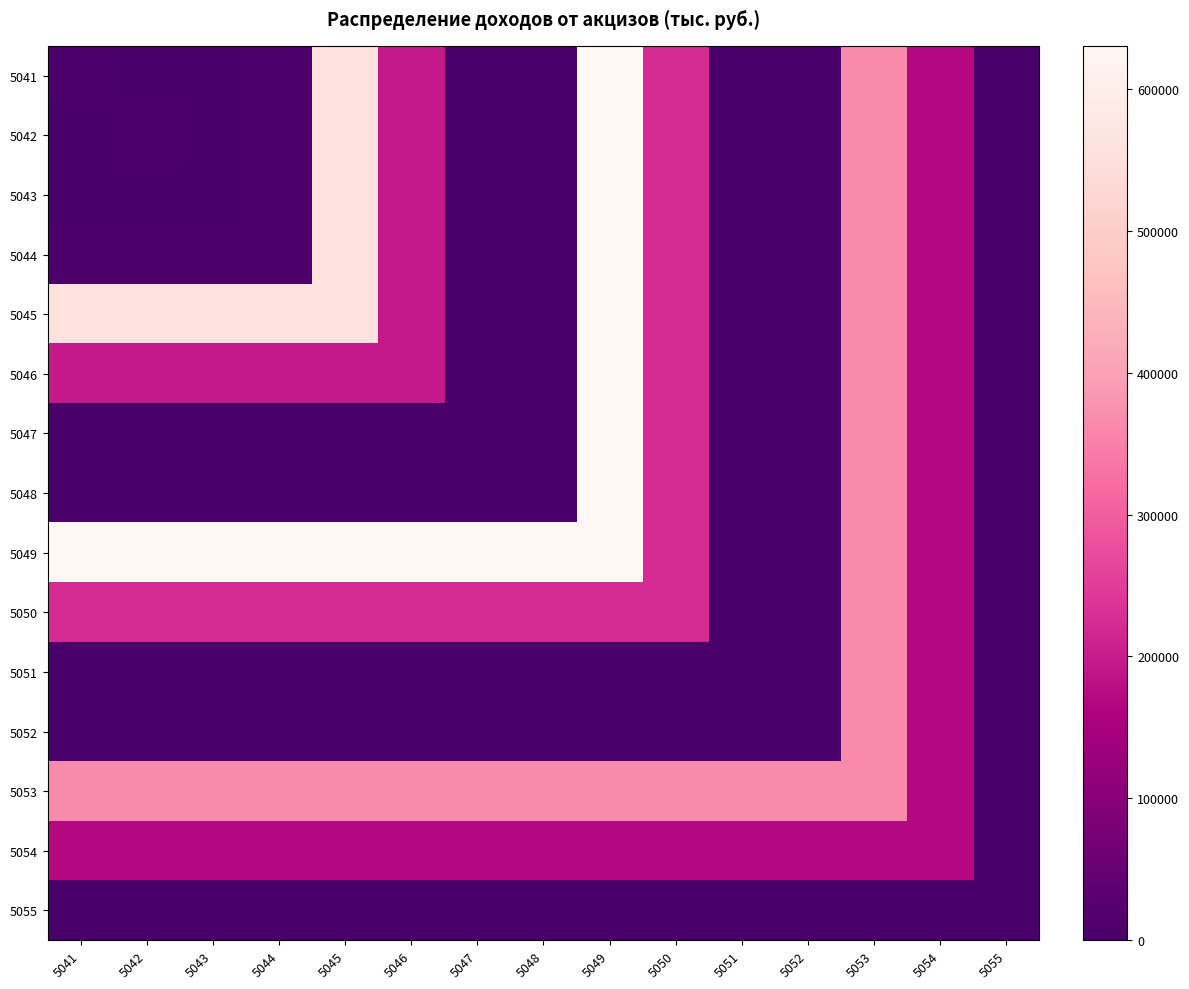

Reading left to right, list all the values displayed in this chart.

5041: 5041=7837	5042=26	5043=760	5044=8748	5045=558073	5046=196792	5047=3419	5048=1206	5049=630329	5050=222271	5051=0	5052=0	5053=366422	5054=167781	5055=940
5042: 5041=26	5042=7837	5043=760	5044=8748	5045=558073	5046=196792	5047=3419	5048=1206	5049=630329	5050=222271	5051=0	5052=0	5053=366422	5054=167781	5055=940
5043: 5041=760	5042=760	5043=760	5044=8748	5045=558073	5046=196792	5047=3419	5048=1206	5049=630329	5050=222271	5051=0	5052=0	5053=366422	5054=167781	5055=940
5044: 5041=8748	5042=8748	5043=8748	5044=8748	5045=558073	5046=196792	5047=3419	5048=1206	5049=630329	5050=222271	5051=0	5052=0	5053=366422	5054=167781	5055=940
5045: 5041=558073	5042=558073	5043=558073	5044=558073	5045=558073	5046=196792	5047=3419	5048=1206	5049=630329	5050=222271	5051=0	5052=0	5053=366422	5054=167781	5055=940
5046: 5041=196792	5042=196792	5043=196792	5044=196792	5045=196792	5046=196792	5047=3419	5048=1206	5049=630329	5050=222271	5051=0	5052=0	5053=366422	5054=167781	5055=940
5047: 5041=3419	5042=3419	5043=3419	5044=3419	5045=3419	5046=3419	5047=3419	5048=1206	5049=630329	5050=222271	5051=0	5052=0	5053=366422	5054=167781	5055=940
5048: 5041=1206	5042=1206	5043=1206	5044=1206	5045=1206	5046=1206	5047=1206	5048=1206	5049=630329	5050=222271	5051=0	5052=0	5053=366422	5054=167781	5055=940
5049: 5041=630329	5042=630329	5043=630329	5044=630329	5045=630329	5046=630329	5047=630329	5048=630329	5049=630329	5050=222271	5051=0	5052=0	5053=366422	5054=167781	5055=940
5050: 5041=222271	5042=222271	5043=222271	5044=222271	5045=222271	5046=222271	5047=222271	5048=222271	5049=222271	5050=222271	5051=0	5052=0	5053=366422	5054=167781	5055=940
5051: 5041=0	5042=0	5043=0	5044=0	5045=0	5046=0	5047=0	5048=0	5049=0	5050=0	5051=0	5052=0	5053=366422	5054=167781	5055=940
5052: 5041=0	5042=0	5043=0	5044=0	5045=0	5046=0	5047=0	5048=0	5049=0	5050=0	5051=0	5052=0	5053=366422	5054=167781	5055=940
5053: 5041=366422	5042=366422	5043=366422	5044=366422	5045=366422	5046=366422	5047=366422	5048=366422	5049=366422	5050=366422	5051=366422	5052=366422	5053=366422	5054=167781	5055=940
5054: 5041=167781	5042=167781	5043=167781	5044=167781	5045=167781	5046=167781	5047=167781	5048=167781	5049=167781	5050=167781	5051=167781	5052=167781	5053=167781	5054=167781	5055=940
5055: 5041=940	5042=940	5043=940	5044=940	5045=940	5046=940	5047=940	5048=940	5049=940	5050=940	5051=940	5052=940	5053=940	5054=940	5055=940